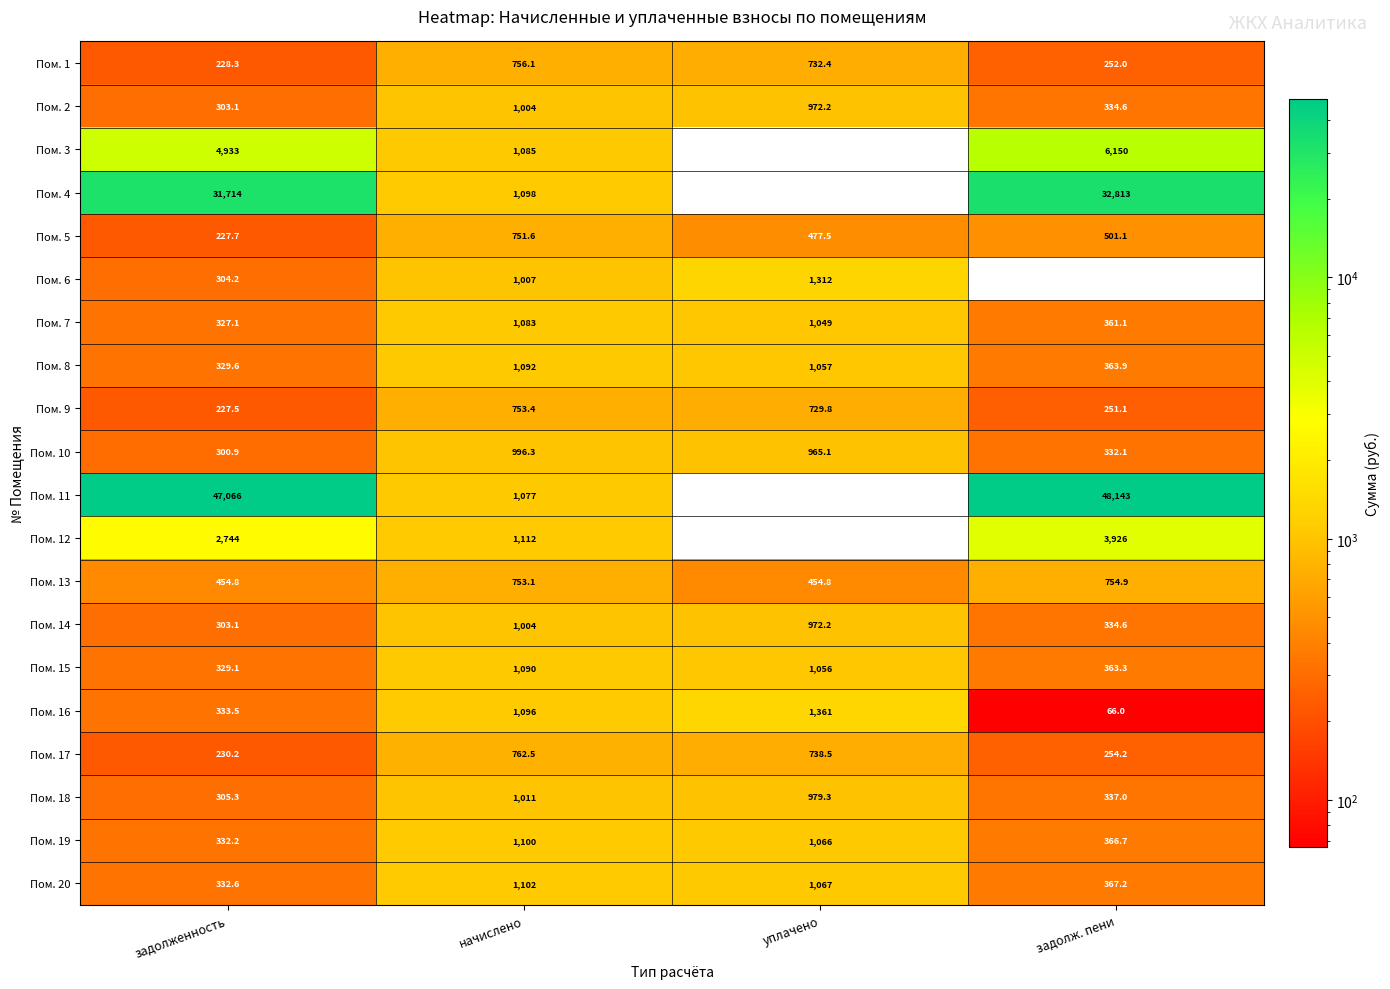

What is the difference between the maximum and minimum values in the Пом. 2 series?

700.9